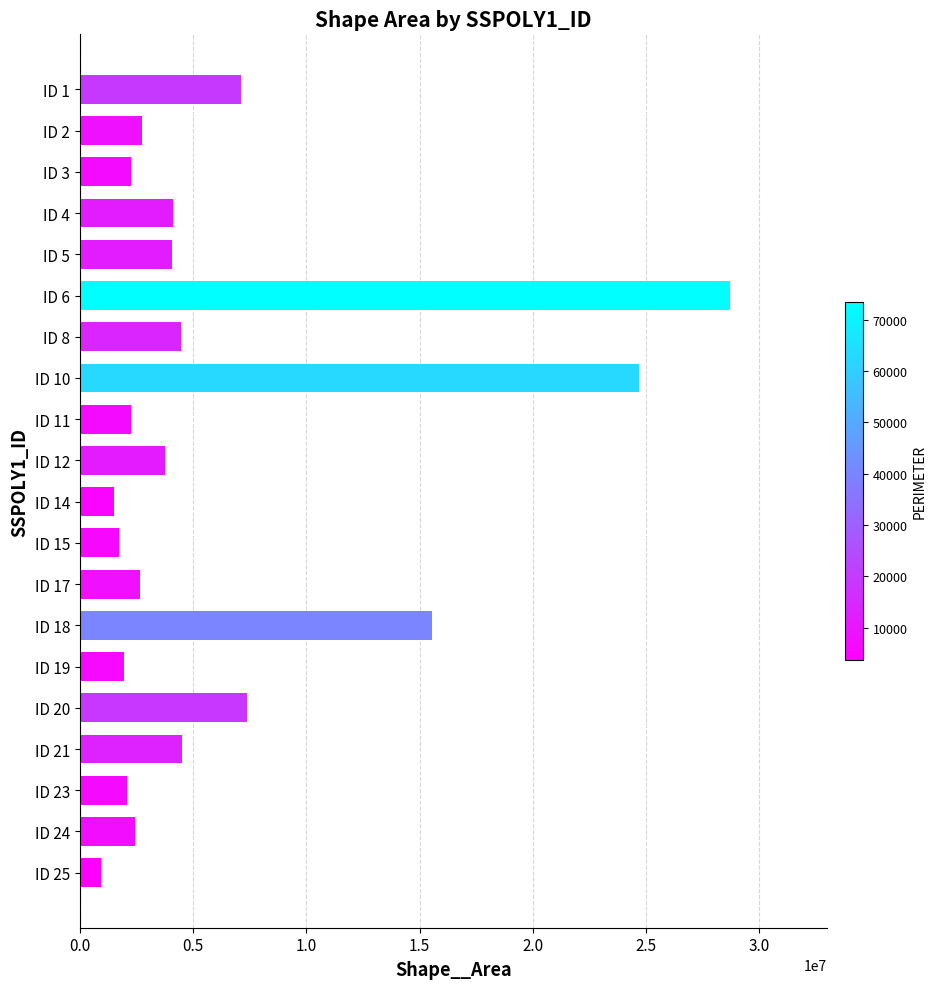

What is the value of the 6th bar from the top?

28685093.9